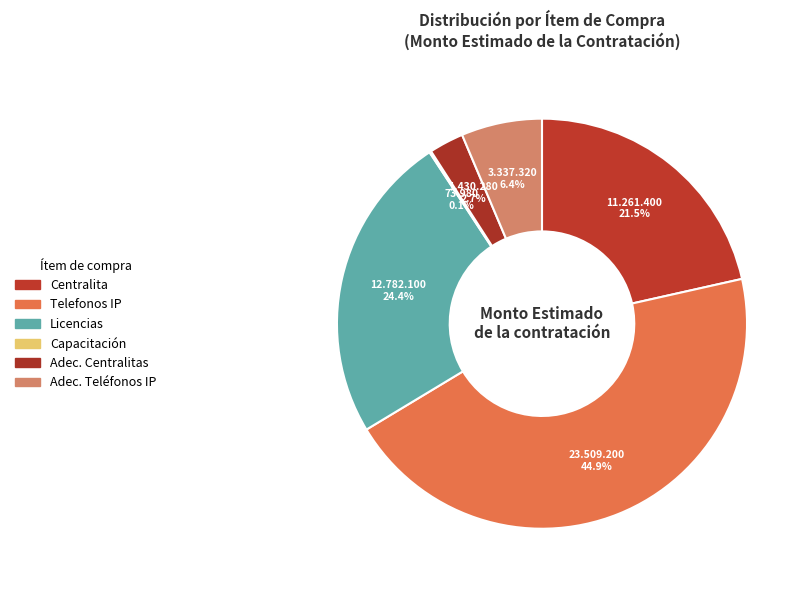

How much of the chart is everything except Capacitación?

99.9%